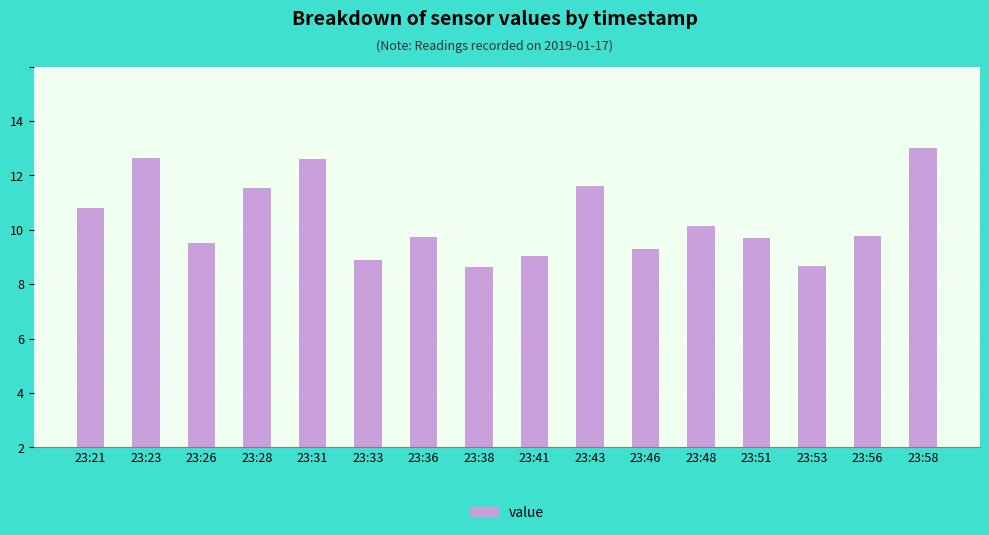

How many values are below 7?

3